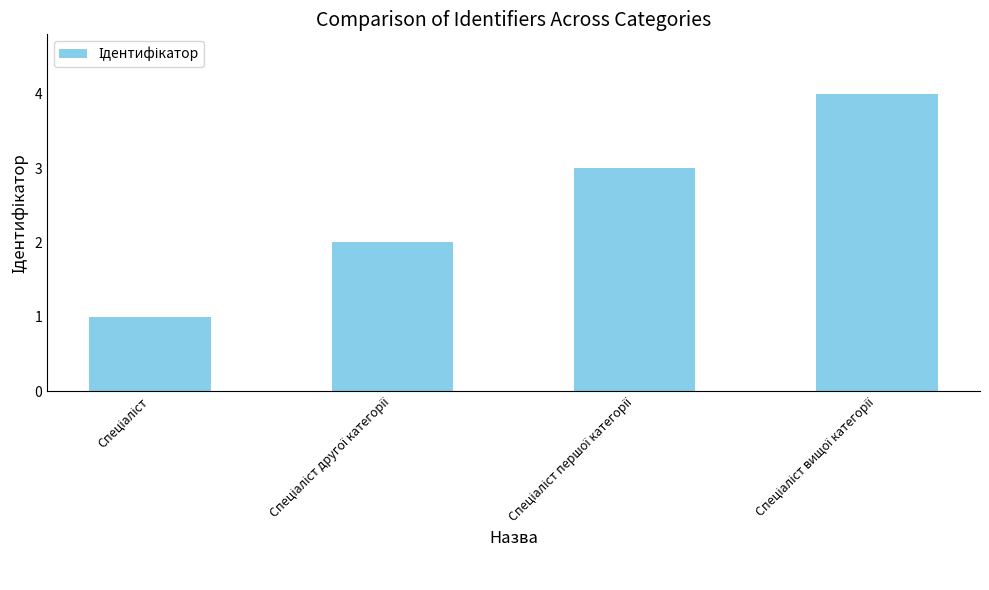

What is the value of the 4th bar from the left?

4